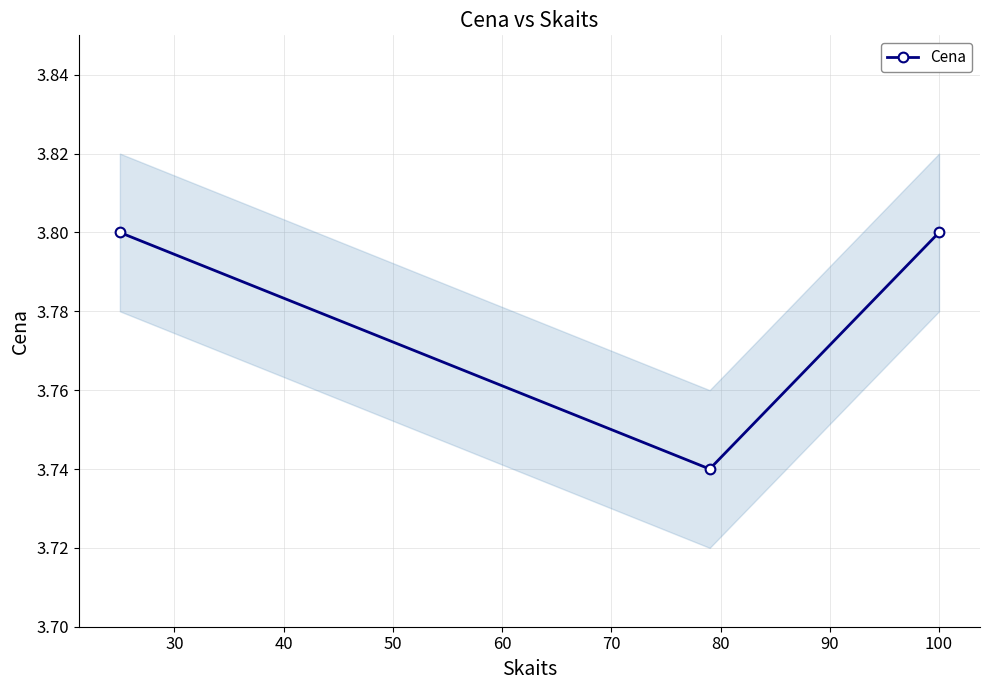

How many lines are shown in the chart?

1